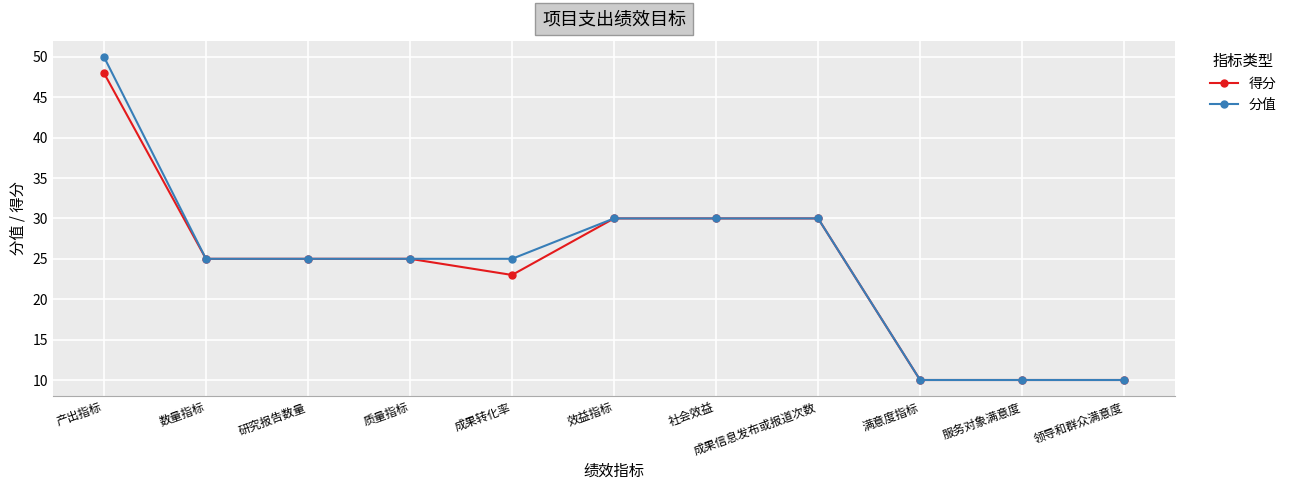

At how many categories does at least one series exceed 21?

8